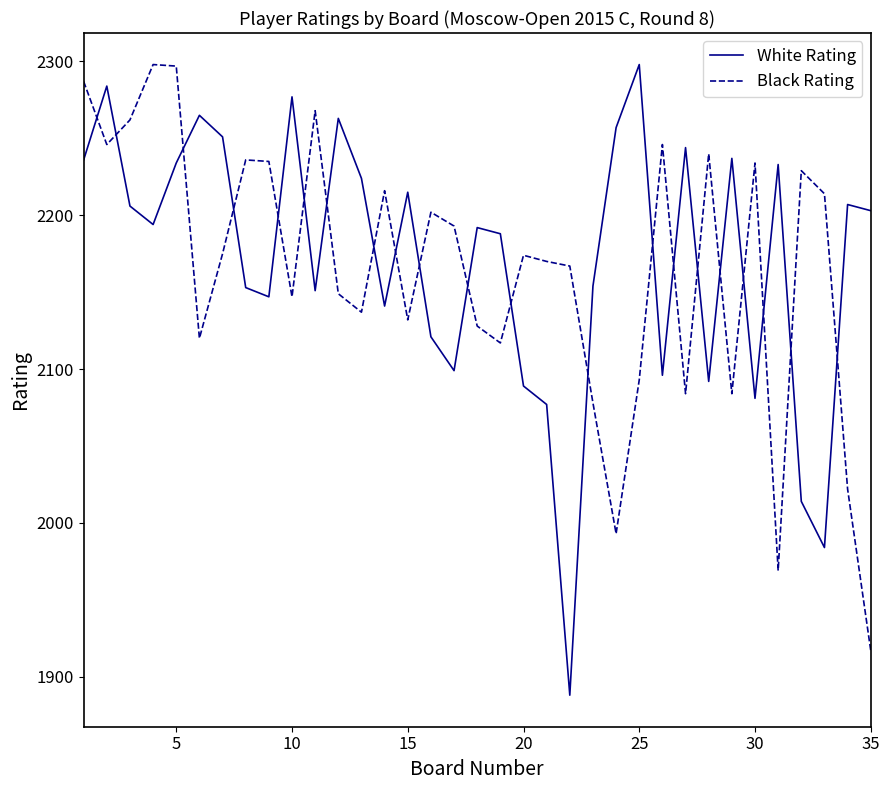

What is the difference between the maximum and minimum values in the White Rating series?

410